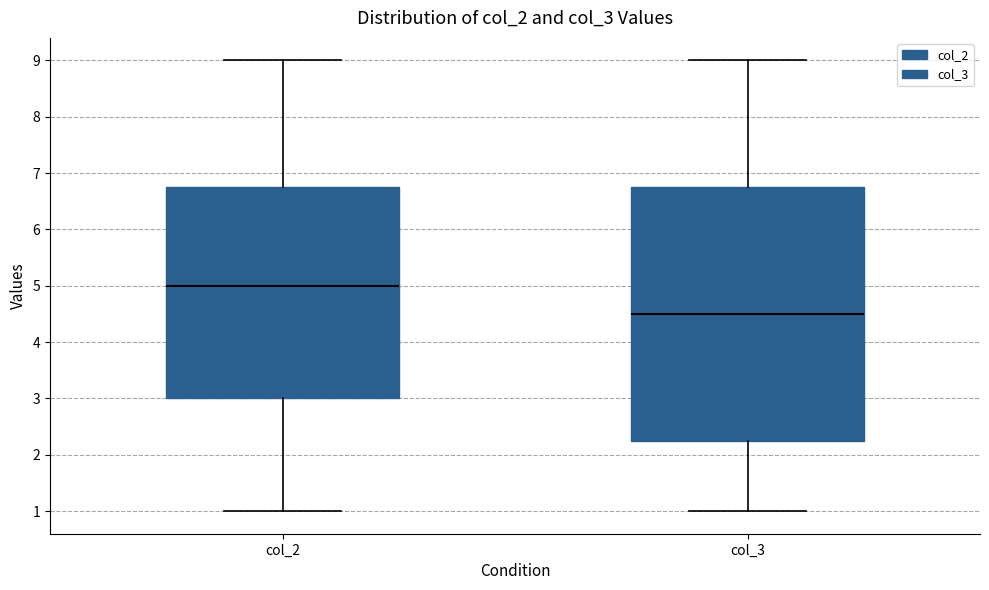

Reading left to right, read every box against the y-axis: the position of its median line, the range the box covers, and the ends of its whiskers. The values are not printed on the chart, so give them approximately, as read against the axis.

col_2: median 5.0, box 3.0 to 6.8, whiskers 1.0 to 9.0
col_3: median 4.5, box 2.3 to 6.8, whiskers 1.0 to 9.0